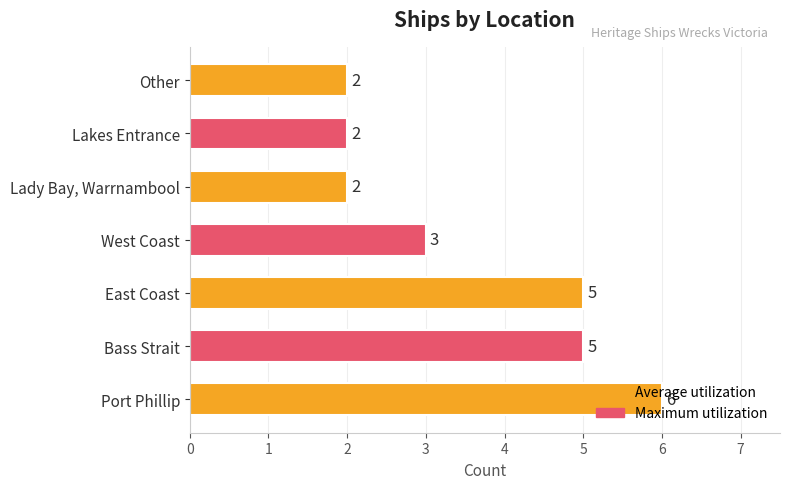

Between West Coast and Lady Bay, Warrnambool, which is larger?

West Coast